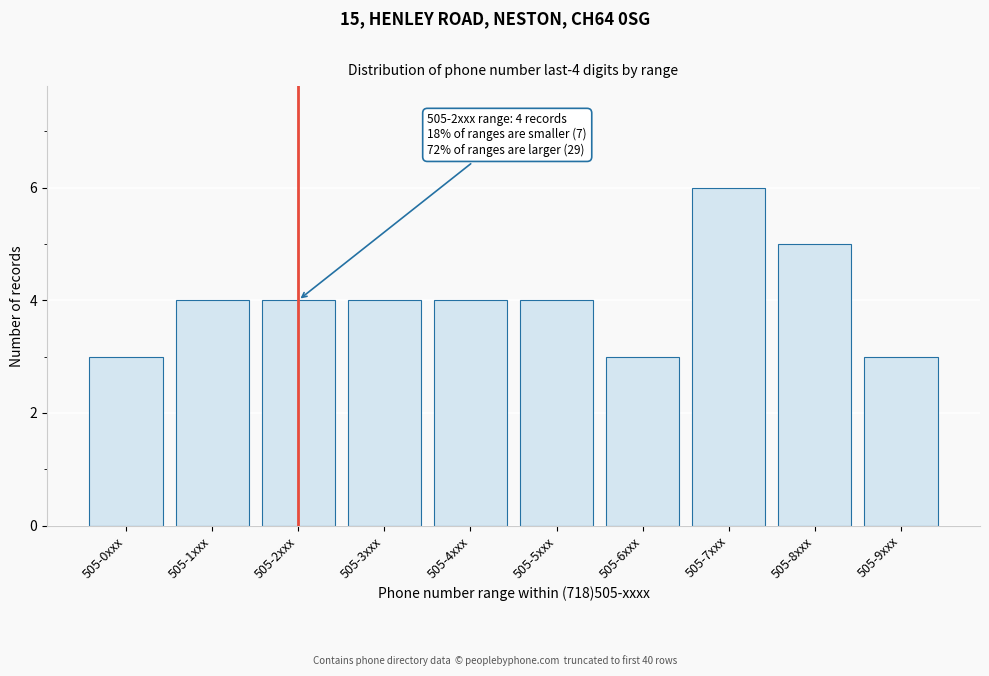

Reading right to left, extract all data points from this chart.

505-9xxx=3	505-8xxx=5	505-7xxx=6	505-6xxx=3	505-5xxx=4	505-4xxx=4	505-3xxx=4	505-2xxx=4	505-1xxx=4	505-0xxx=3